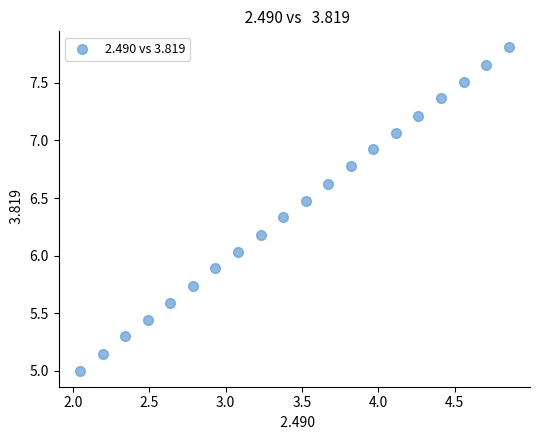

What is the range of X values (max minus min)?

2.8